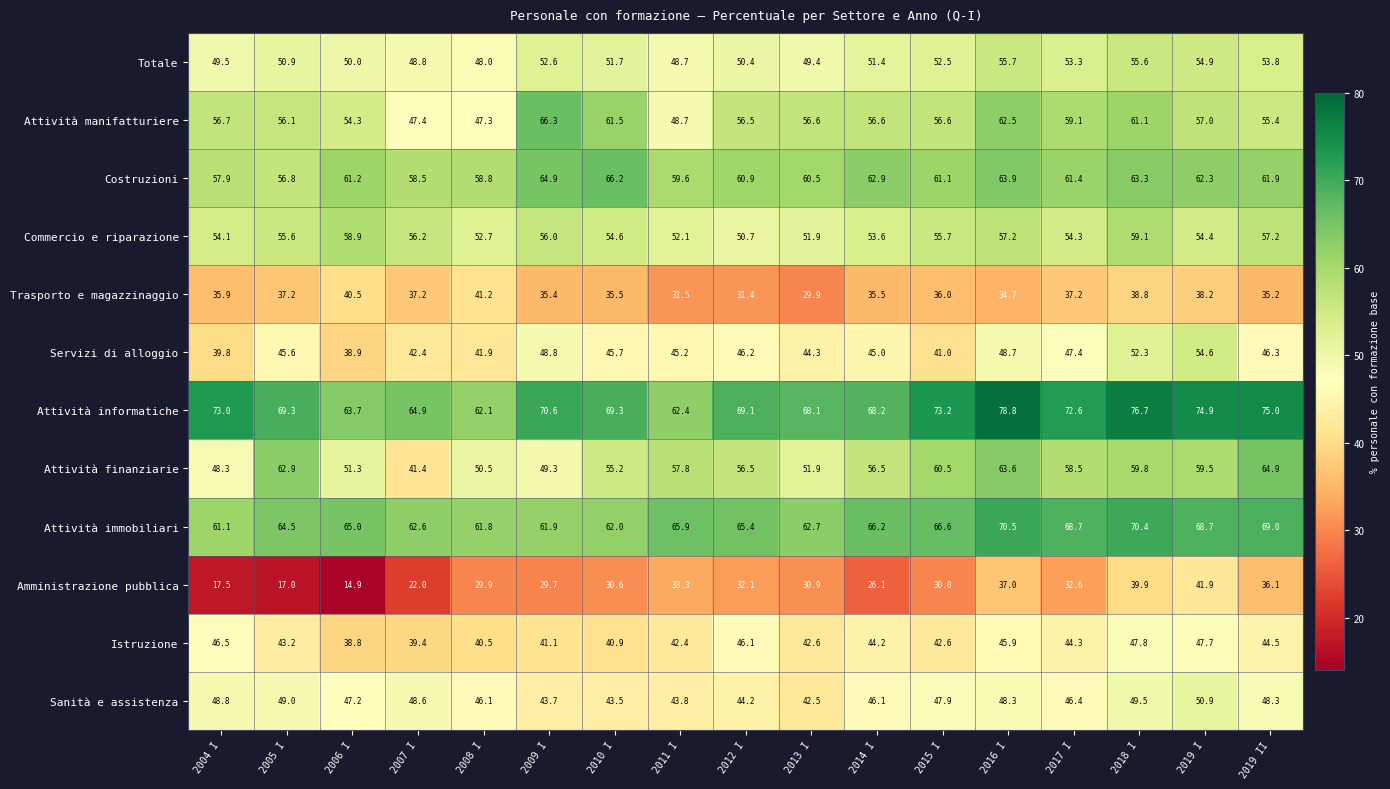

Read the Istruzione value at 2019 I.

47.7